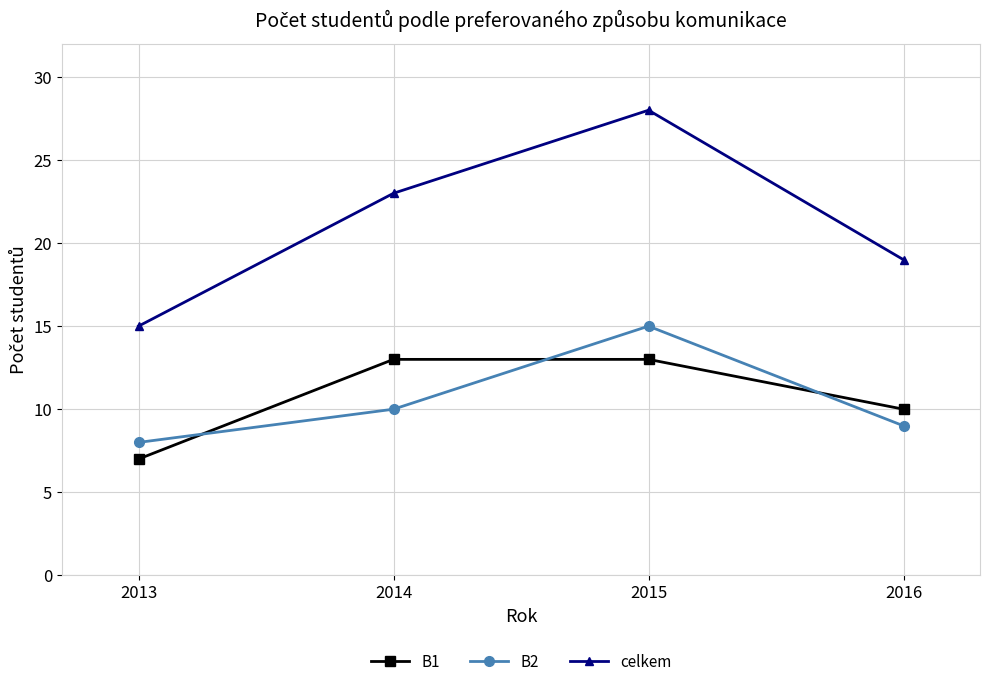

The B2 series shows 10 at 2014. True or false?

True